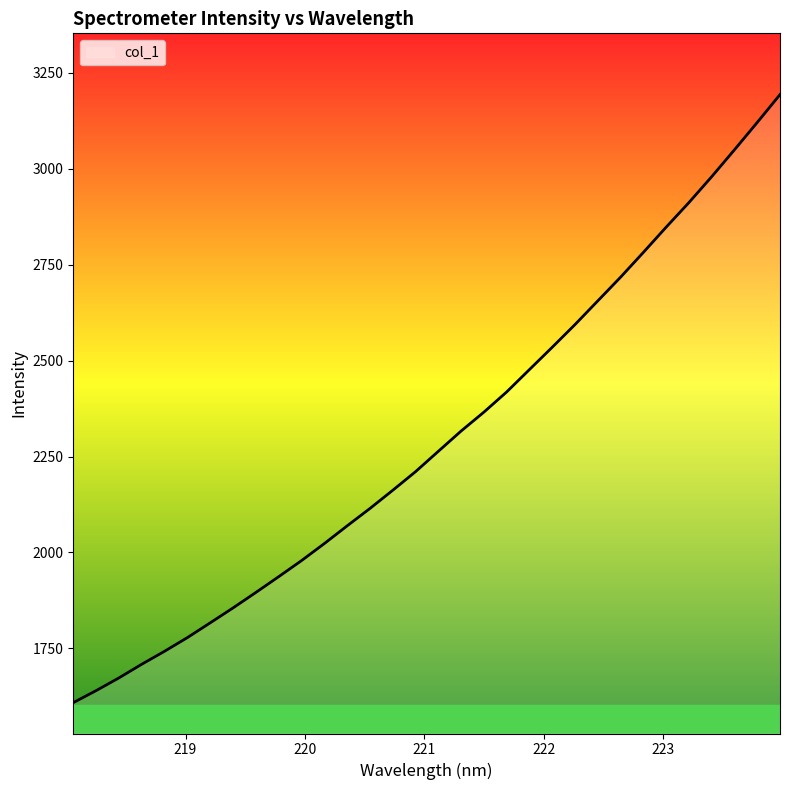

What is the greatest value displayed?

3193.7